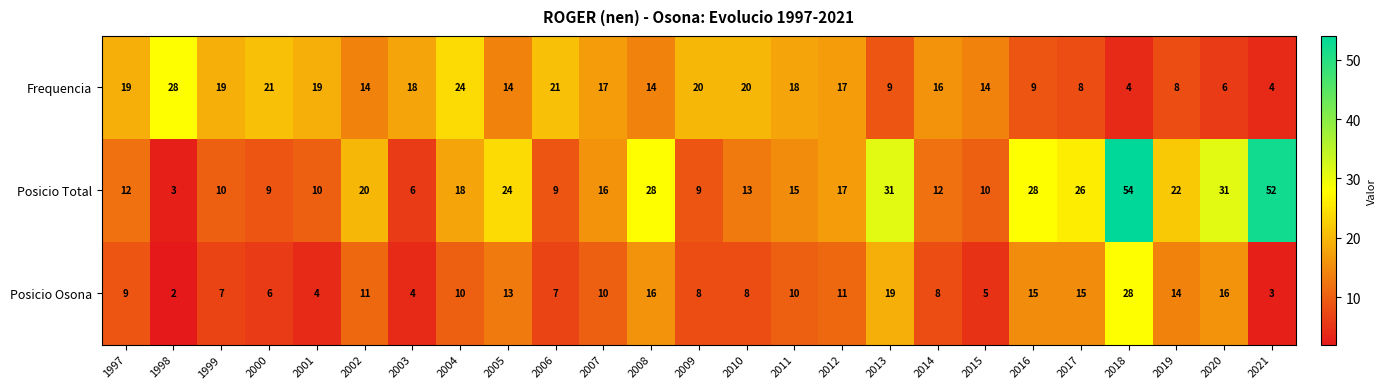

At which category does the chart reach its peak across all series?

2018